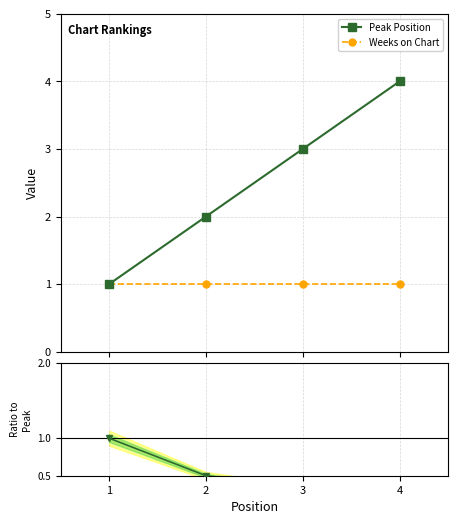

Reading left to right, transcribe all the data shown in this chart.

Peak Position: 1.0	2.0	3.0	4.0
Weeks on Chart: 1.0	1.0	1.0	1.0
Ratio: 1.0	0.5	0.3	0.2